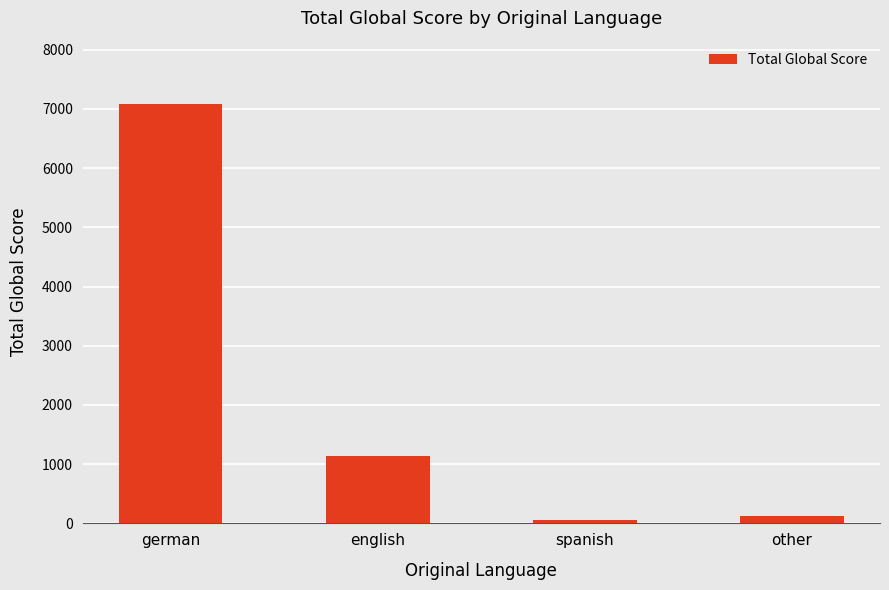

What is the sum of all values?

8414